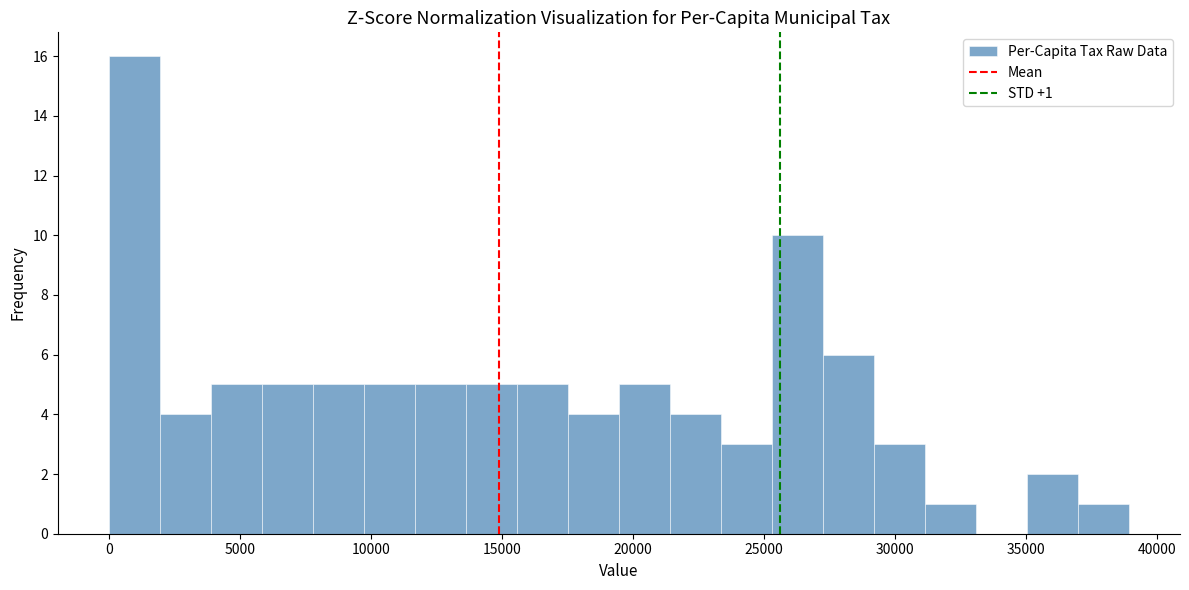

Read against the x-axis, roughly where is the centre of the tallest bar?

1000